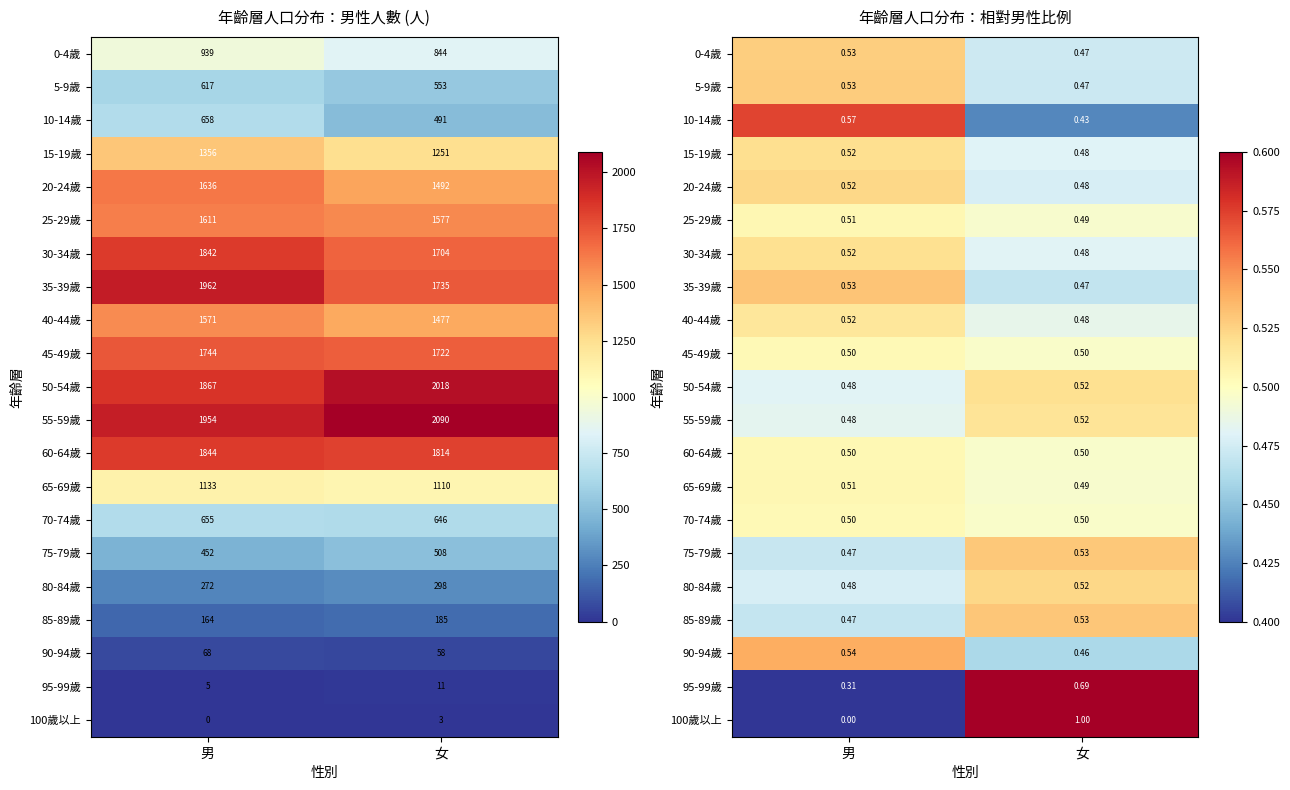

Which series has the largest range (max minus min)?

100歲以上